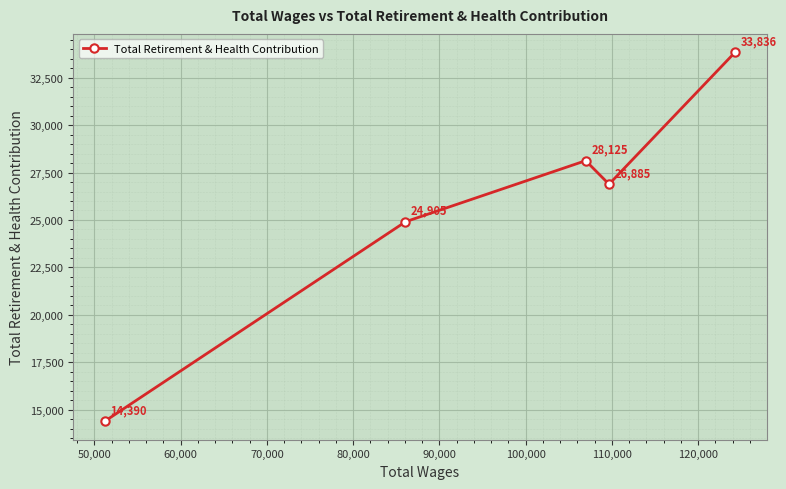

What is the smallest value displayed?

14390